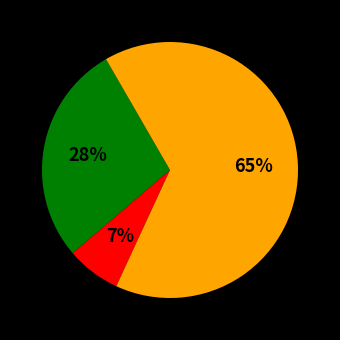

Does any single category account for the majority?

Yes